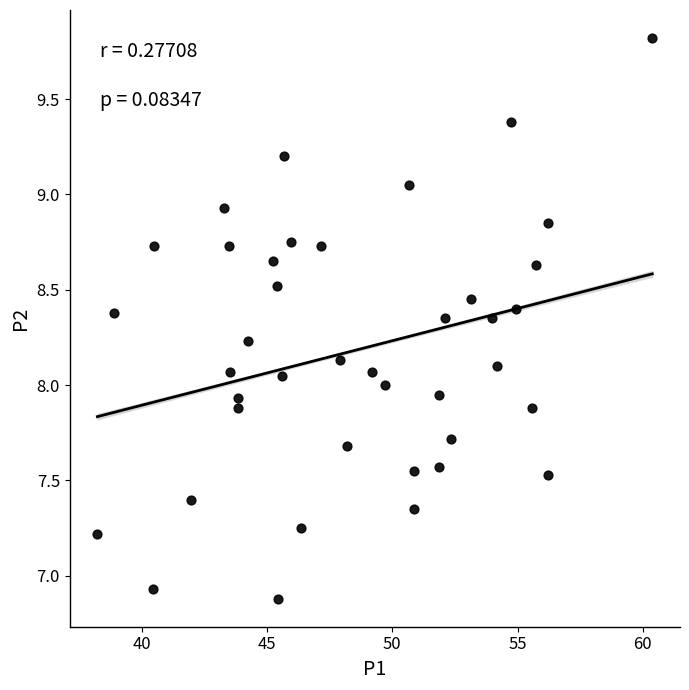

What is the range of X values (max minus min)?

22.2